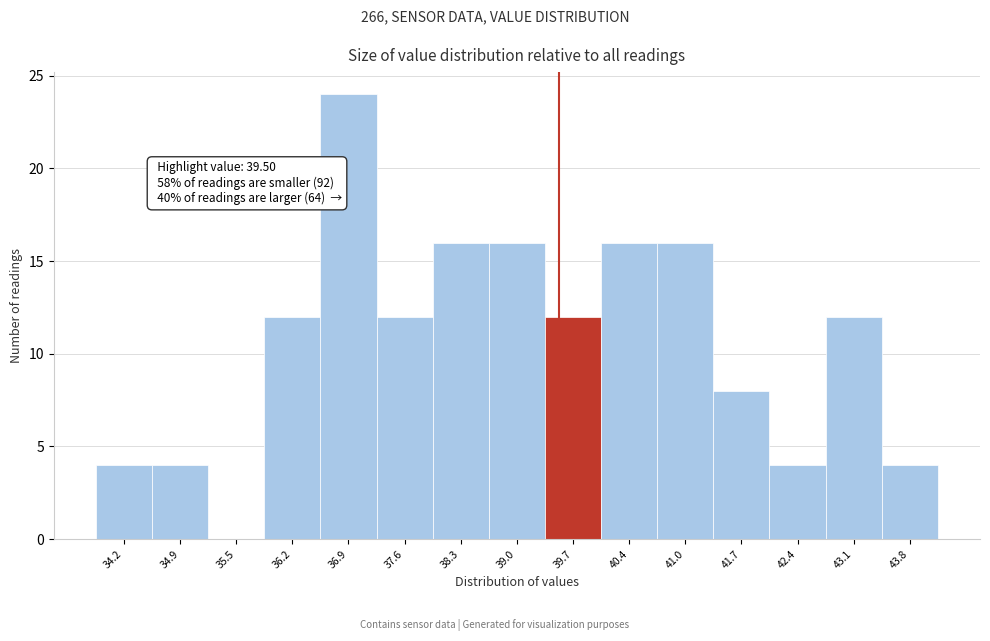

Which range on the x-axis has the tallest bar?

36.6 to 37.3